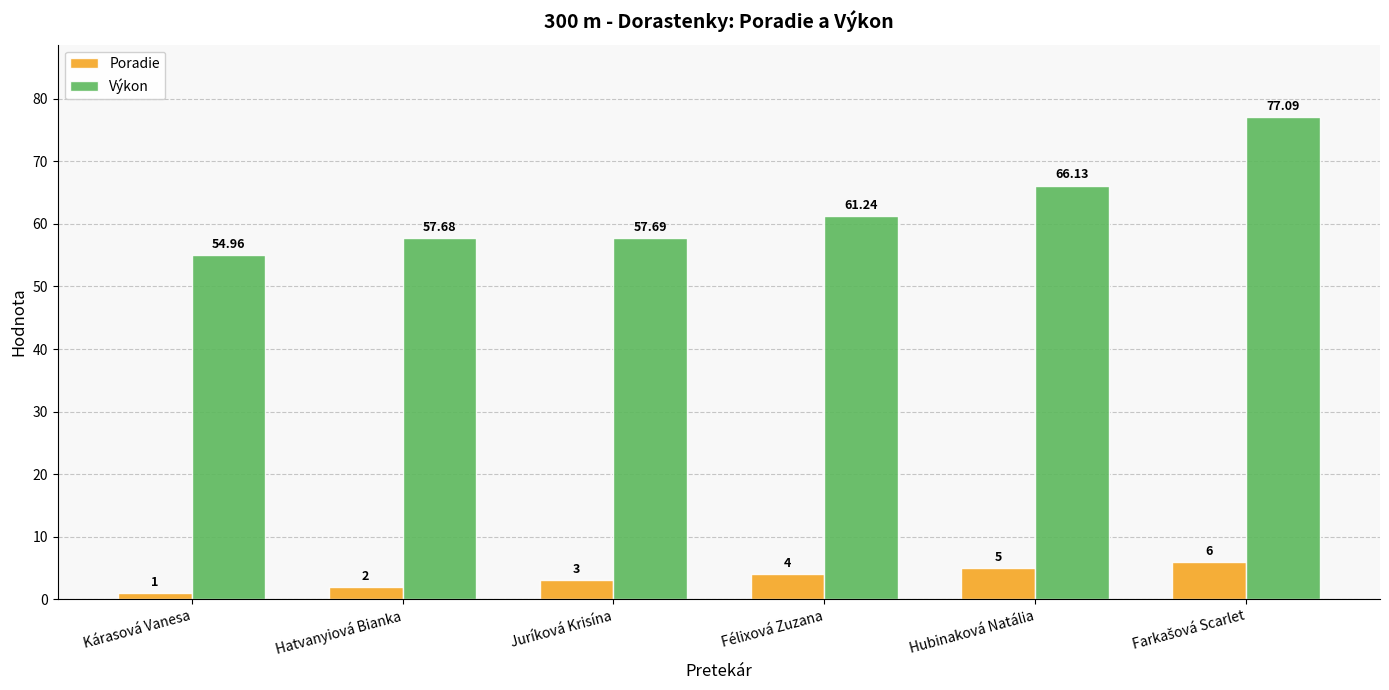

Is the value of Poradie at Félixová Zuzana greater than the value of Výkon at Hubinaková Natália?

No